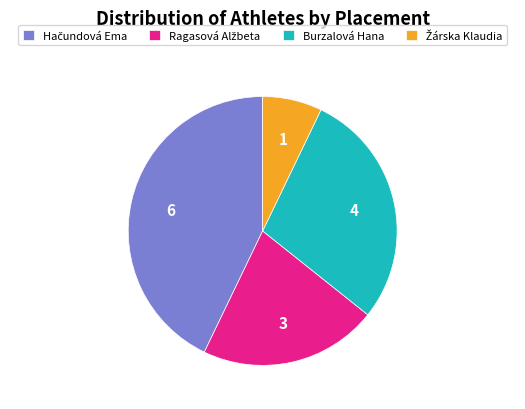

The Burzalová Hana slice represents 16% of the pie. True or false?

False